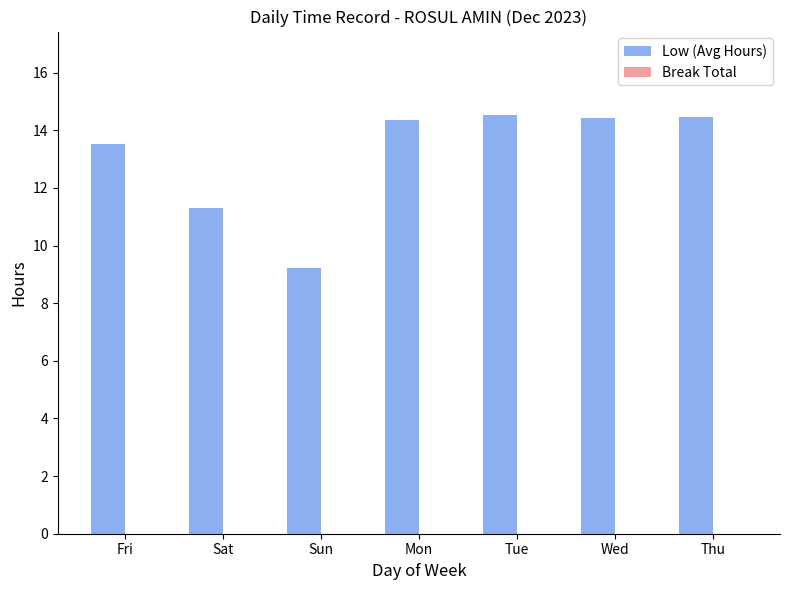

Does the chart contain any negative values?

No